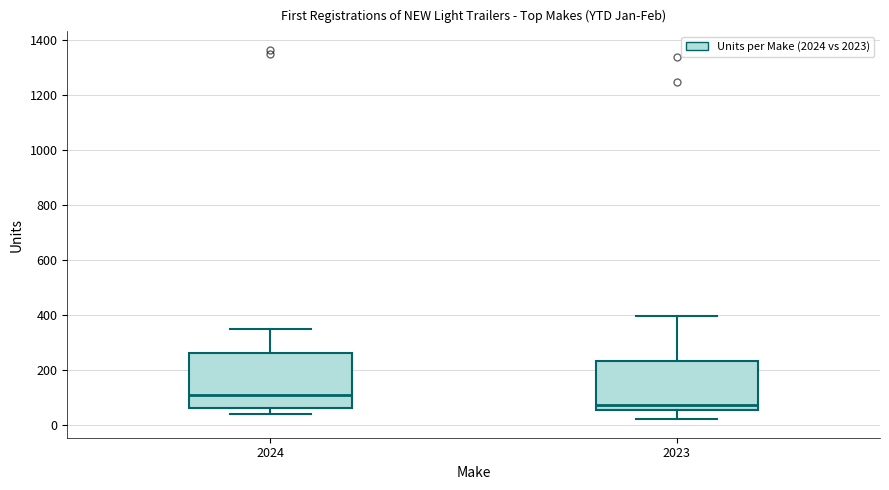

Which box's median line is the lowest?

2023